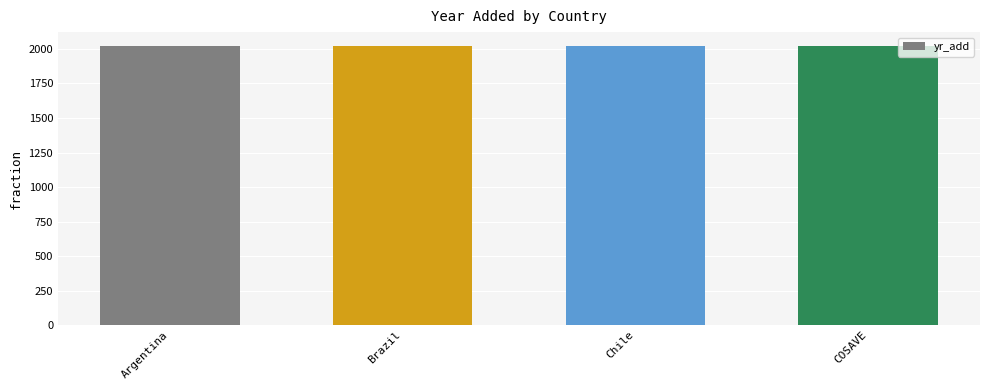

How many data points are less than 2019?

1